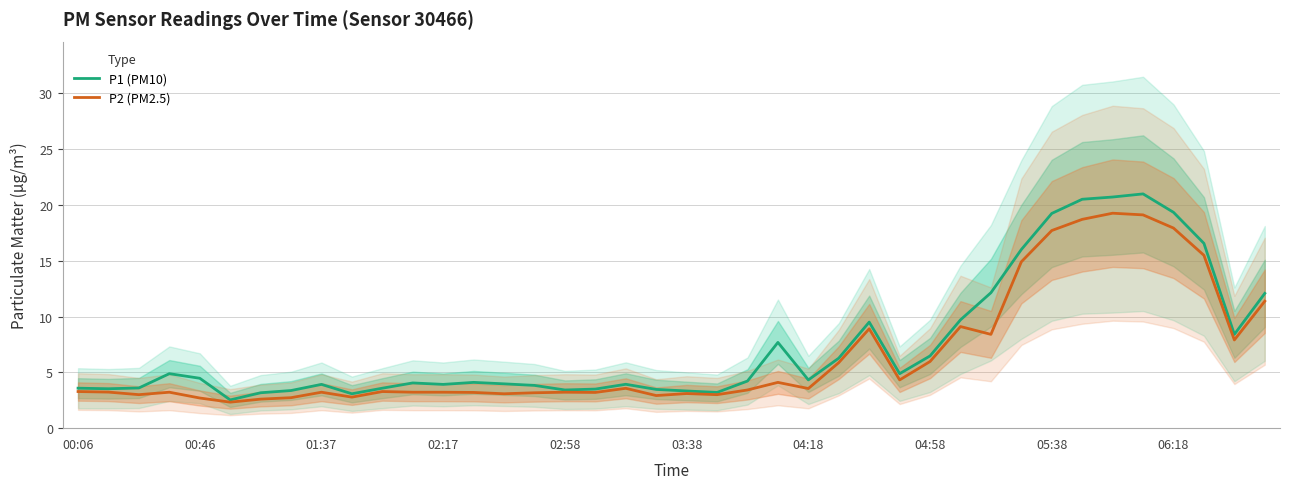

Where is P1 (PM10) nearest to the value 11?

39